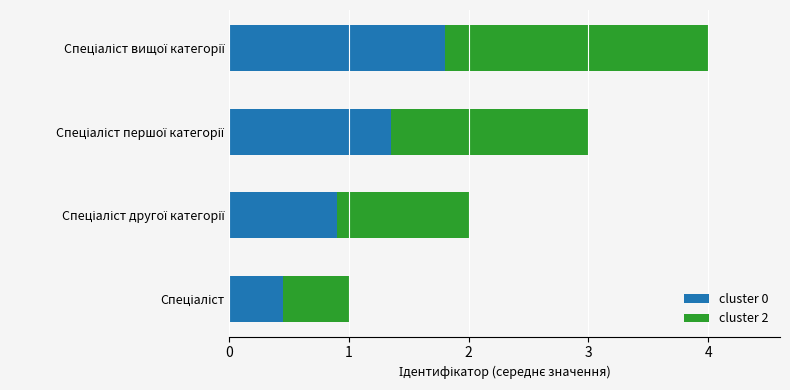

How many data points in cluster 0 are above 1?

2